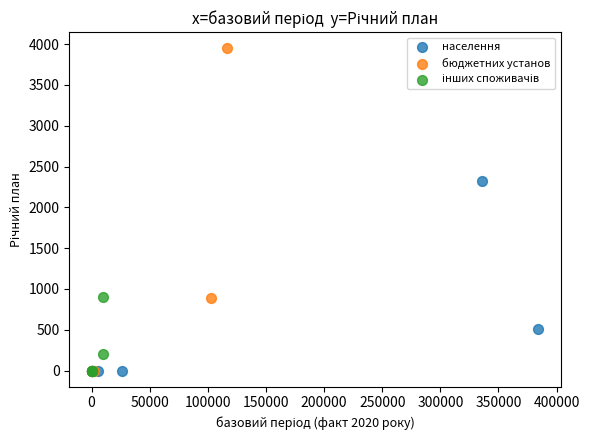

Which series has the widest spread of Y values?

бюджетних установ